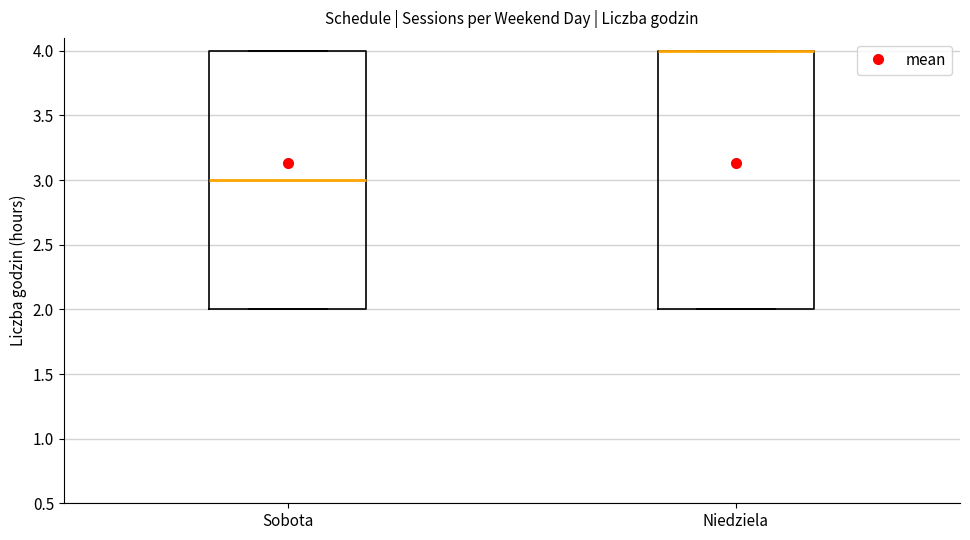

Where is the upper edge of the box for Niedziela on the y-axis? The values are not printed on the chart, so give them approximately, as read against the axis.

4